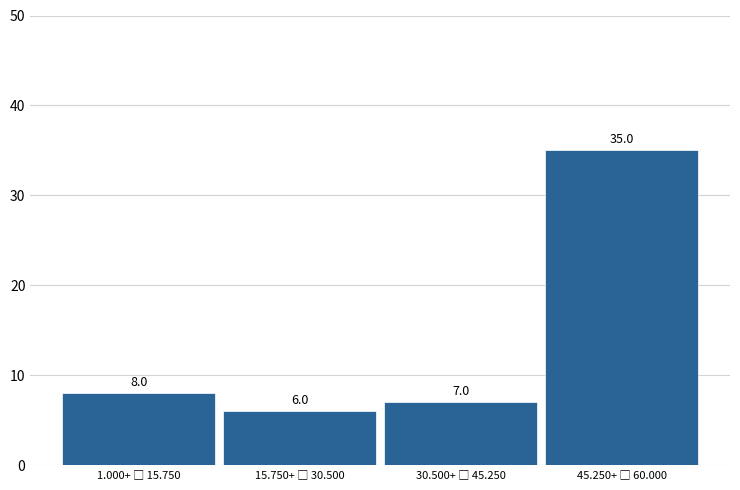

Reading left to right, what are all the values shown in this chart?

8	6	7	35